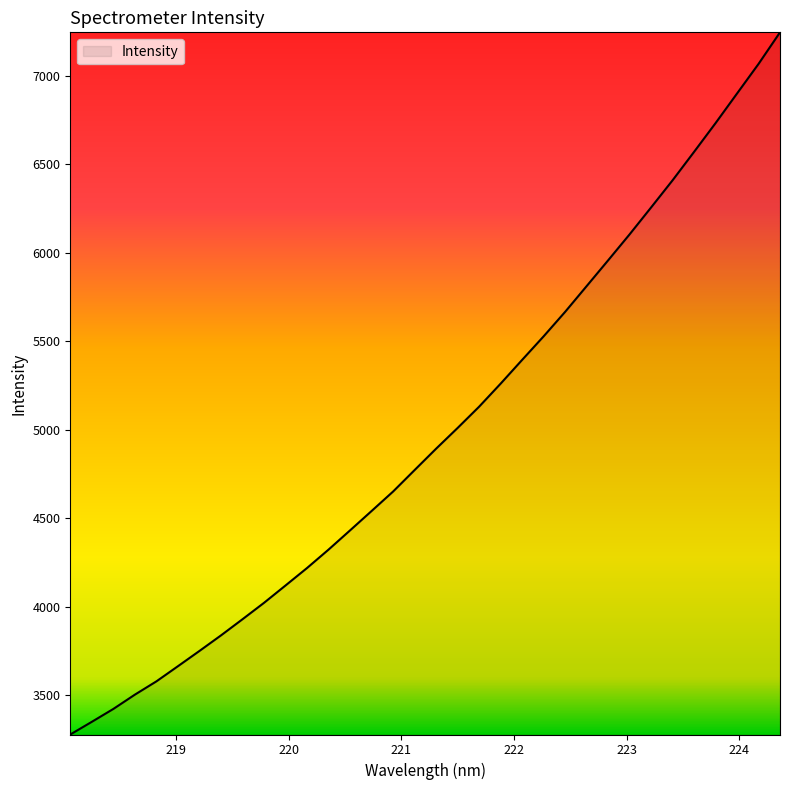

What is the minimum value shown in the chart?

3276.8